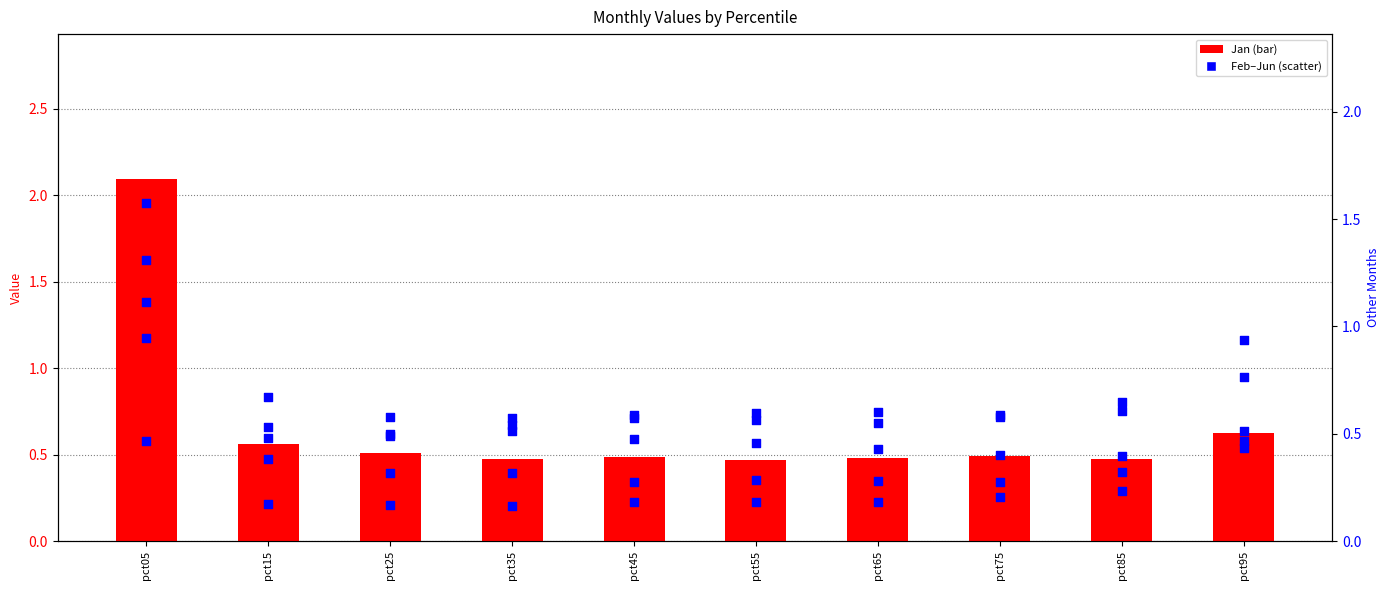

Which series has the largest total across all categories?

Jan